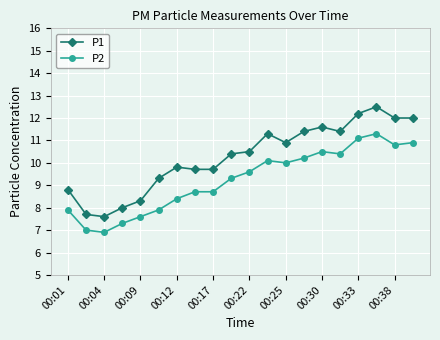

What are all the series names shown in the legend?

P1, P2